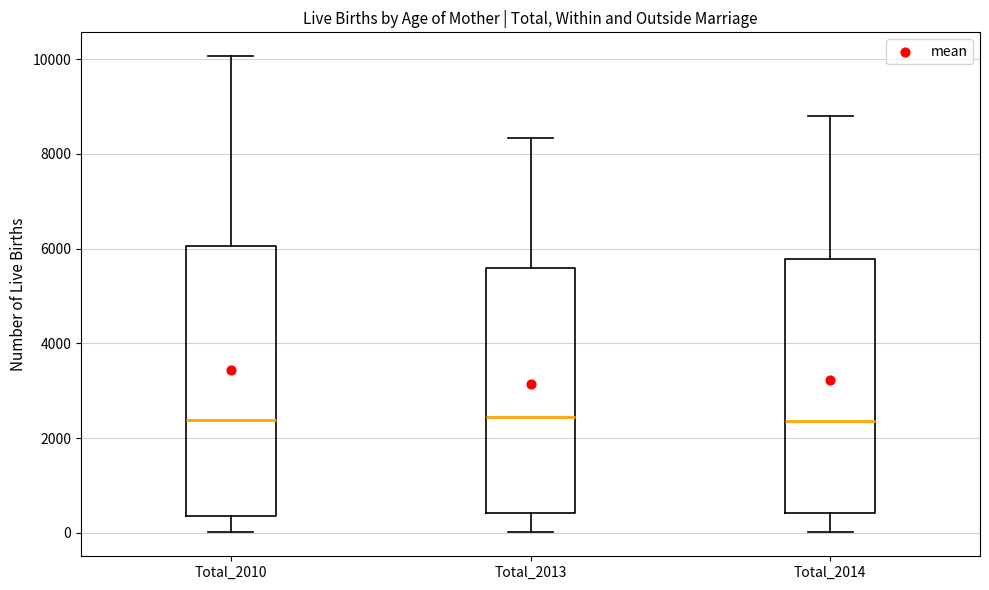

Where is the lower edge of the box for Total_2014 on the y-axis? The values are not printed on the chart, so give them approximately, as read against the axis.

400